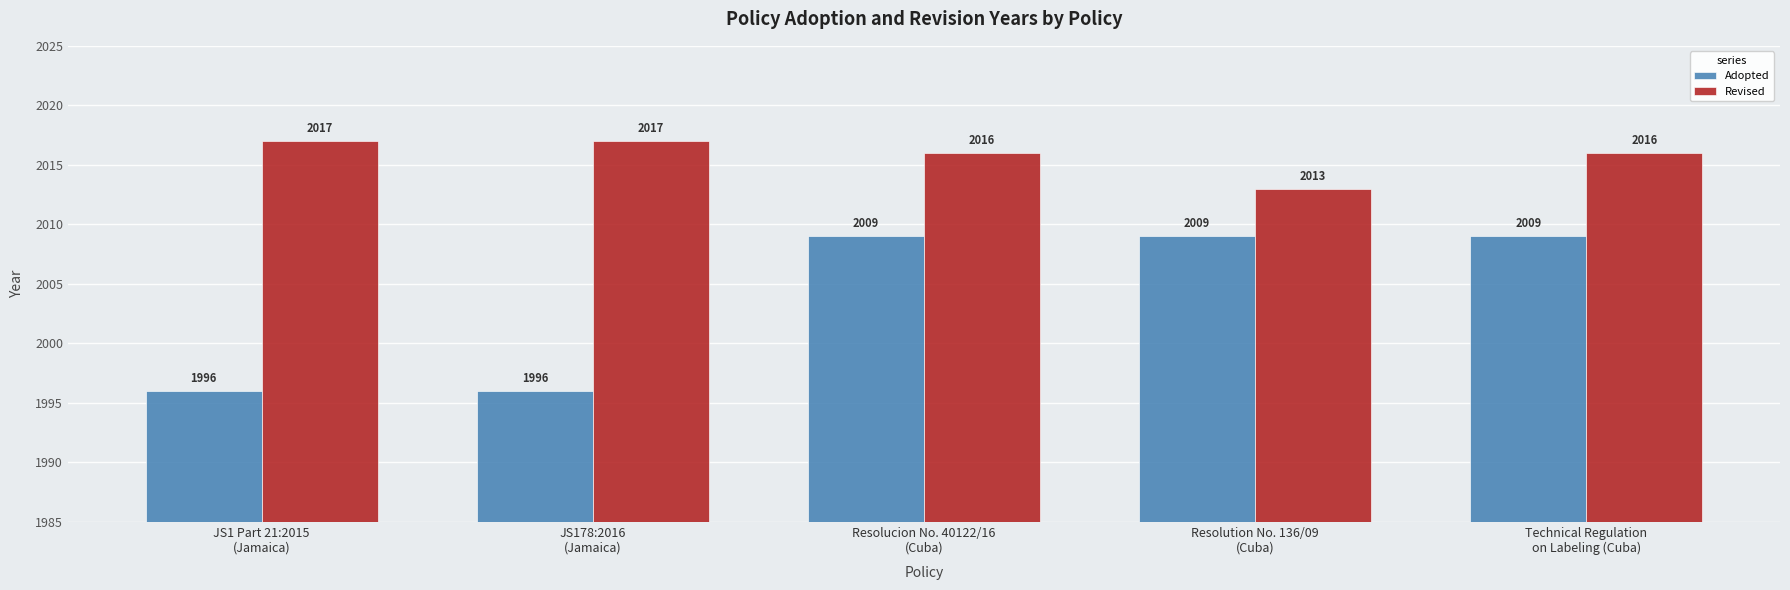

True or false: Adopted has a value of 2009 at Resolucion No. 40122/16
(Cuba).

True